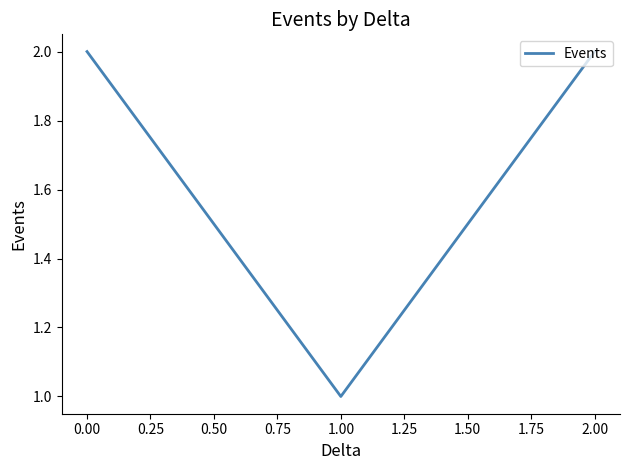

What is the ratio of the value at 1.00 to the value at 2.00?

0.5